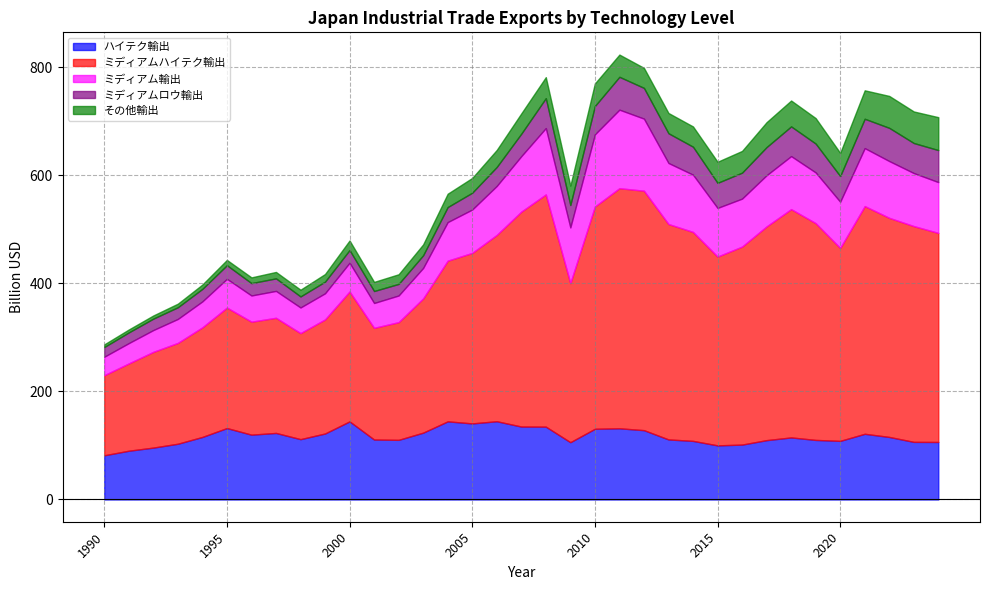

What is the spread (max minus min) of values at 2016?

326072.7